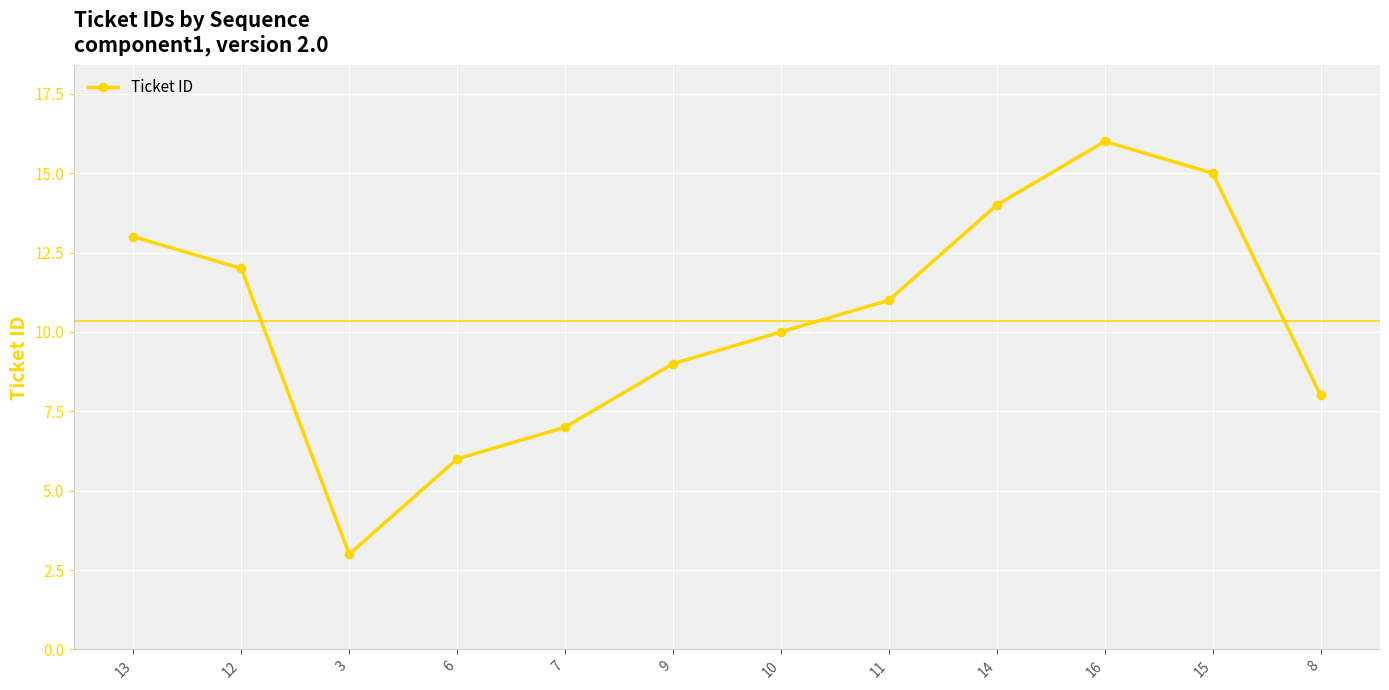

The chart shows a value of 8 at 8. True or false?

True